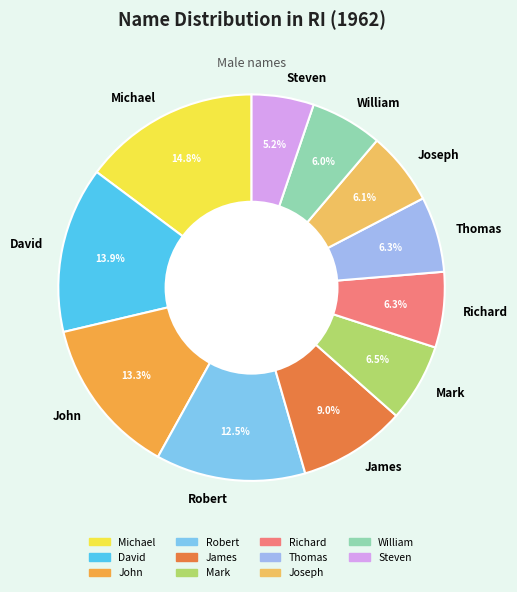

The David slice represents 14% of the pie. True or false?

True